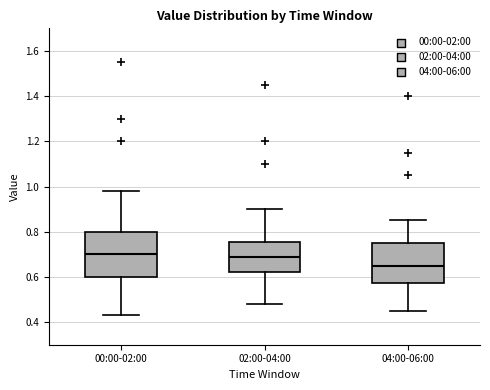

Reading left to right, transcribe this box plot: for each box, give where its median line is, the range the box spans, and where its two whiskers end, as read against the y-axis. The values are not printed on the chart, so give them approximately, as read against the axis.

00:00-02:00: median 0.70, box 0.60 to 0.80, whiskers 0.44 to 0.98
02:00-04:00: median 0.70, box 0.62 to 0.76, whiskers 0.48 to 0.90
04:00-06:00: median 0.66, box 0.58 to 0.76, whiskers 0.46 to 0.86